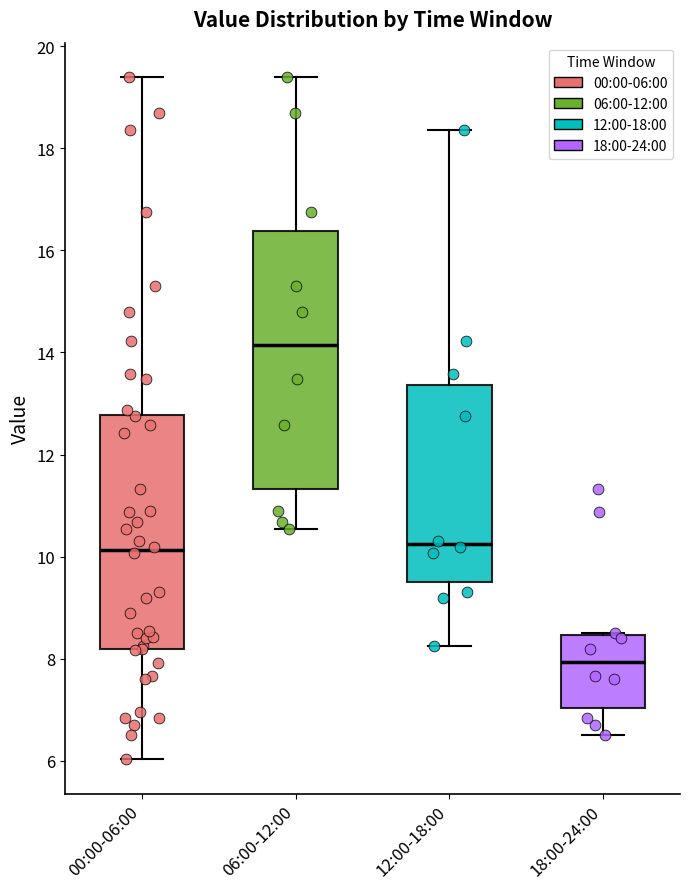

Which box has the lowest median line?

18:00-24:00